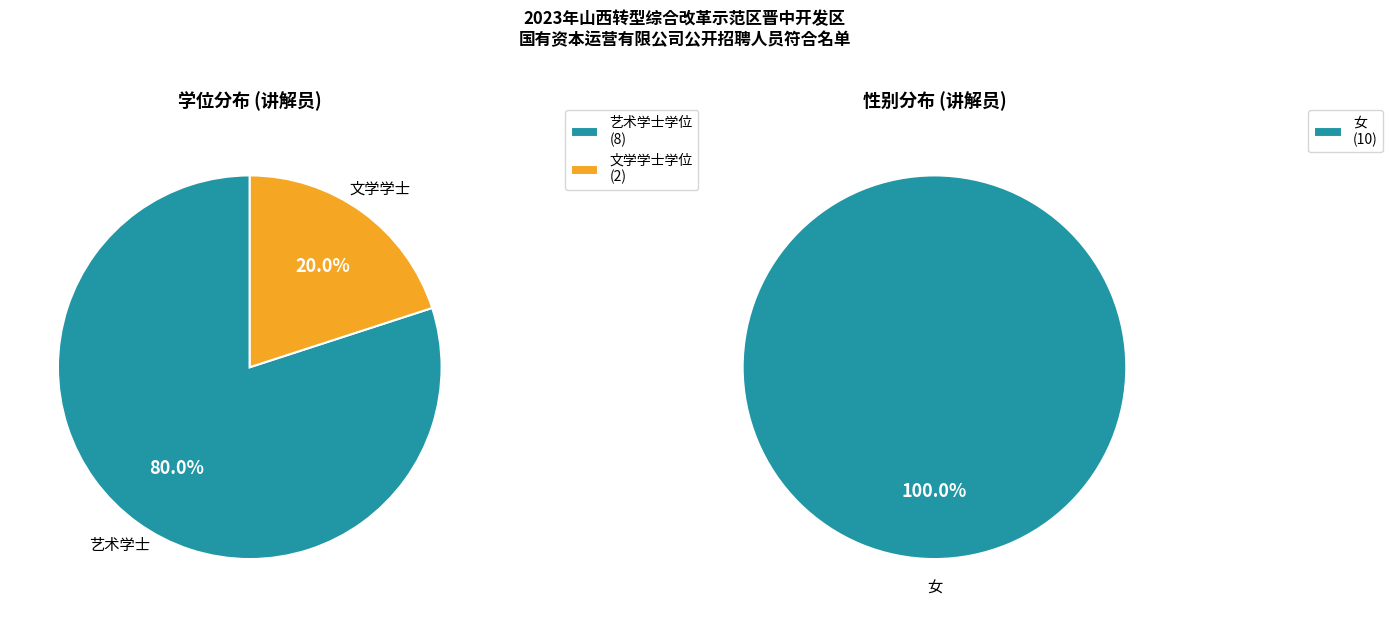

The 艺术学士学位 slice represents 66% of the pie. True or false?

False